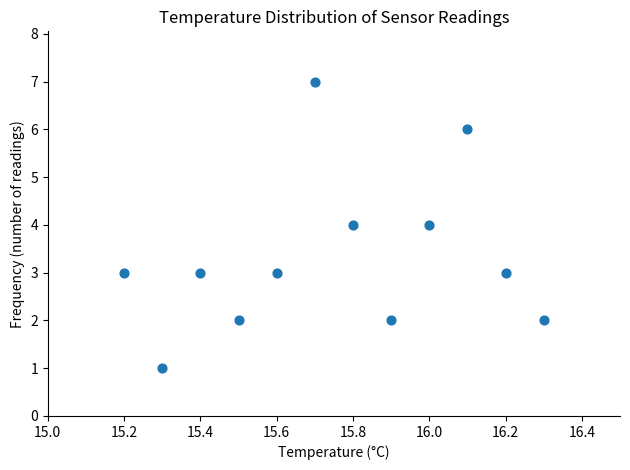

What is the range of Y values (max minus min)?

6